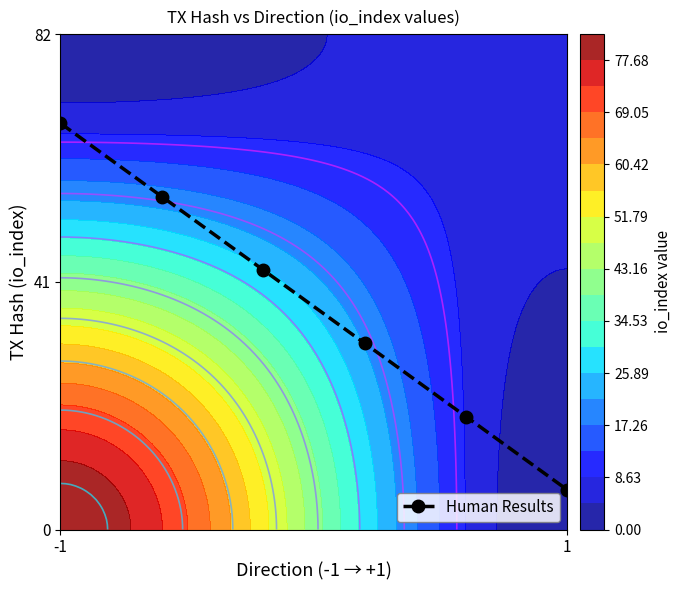

At which category does the chart reach its minimum across all series?

1